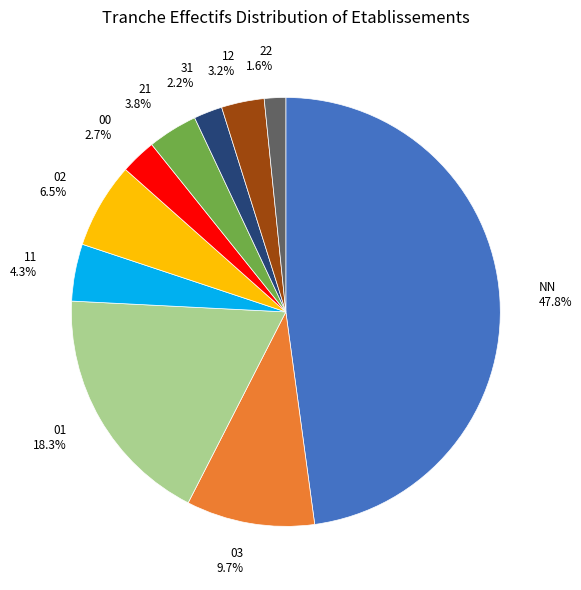

Rank the categories by value from highest to lowest.

NN 47.8%, 01 18.3%, 03 9.7%, 02 6.5%, 11 4.3%, 21 3.8%, 12 3.2%, 00 2.7%, 31 2.2%, 22 1.6%